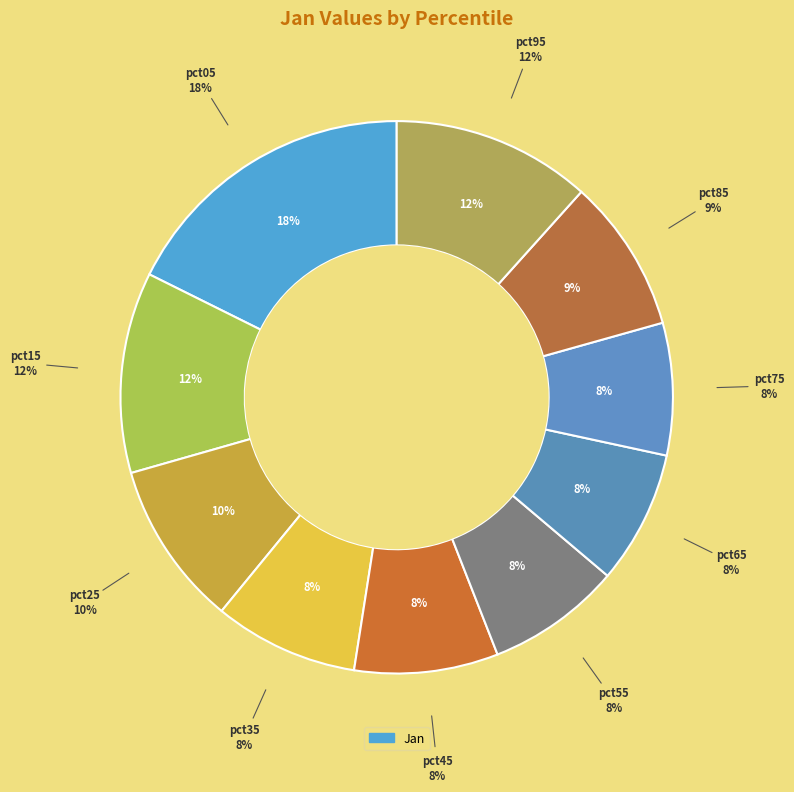

Does pct85 account for over 50% of the chart?

No